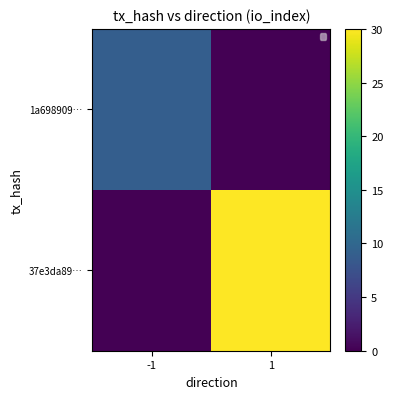

How many data points does each series have?

2